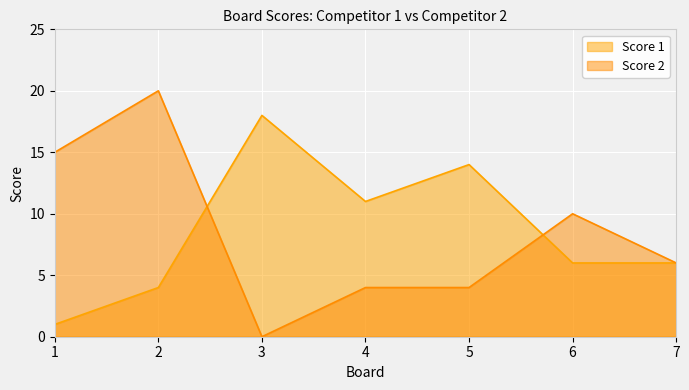

Between 2 and 6, which series saw the biggest shift?

Score 2